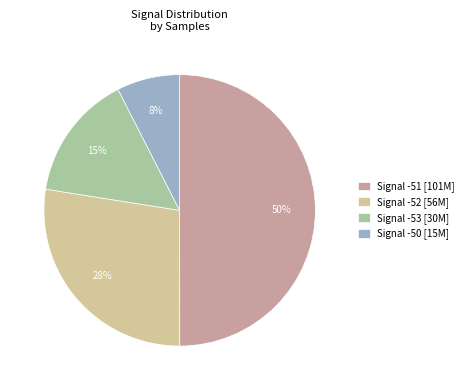

Rank the categories by value from lowest to highest.

Signal -50 [15M], Signal -53 [30M], Signal -52 [56M], Signal -51 [101M]